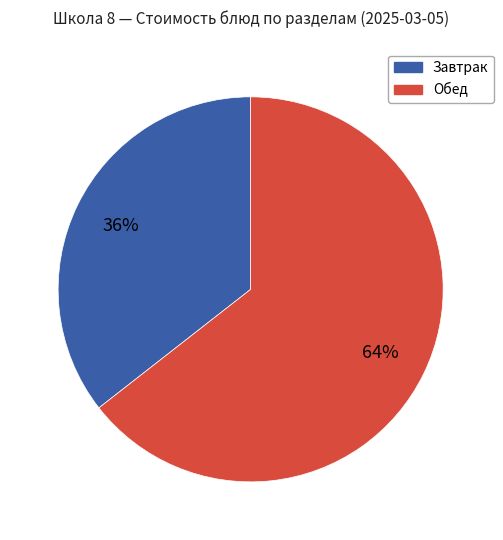

Does any single category account for the majority?

Yes